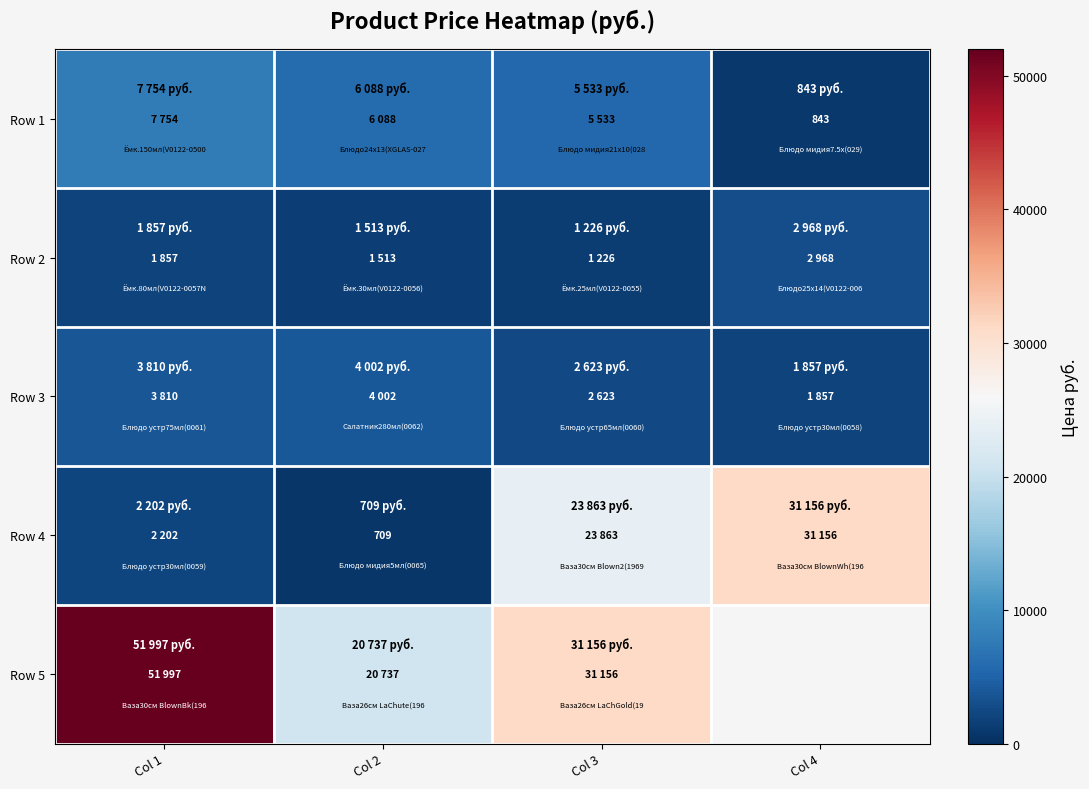

Which has a higher value, Col 3 or Col 2?

Col 2